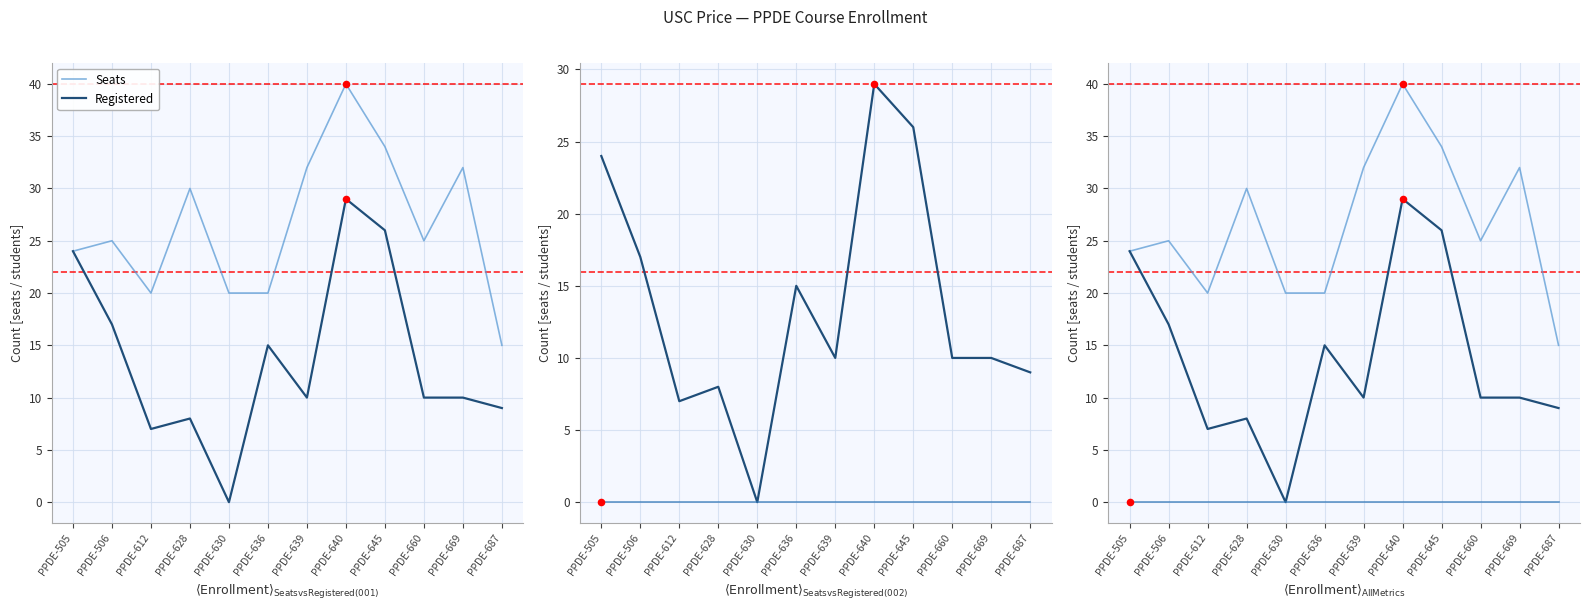

Is the value of Waitlist at PPDE-630 greater than the value of Seats at PPDE-506?

No